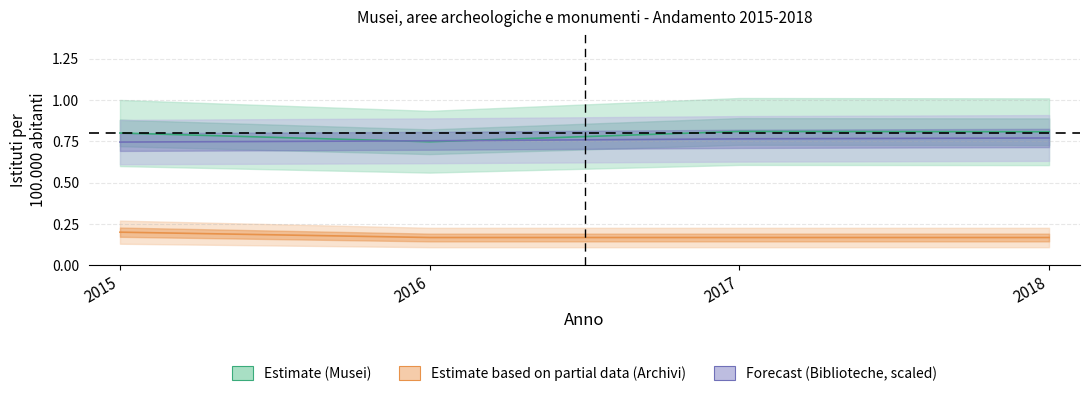

How many lines are shown in the chart?

3